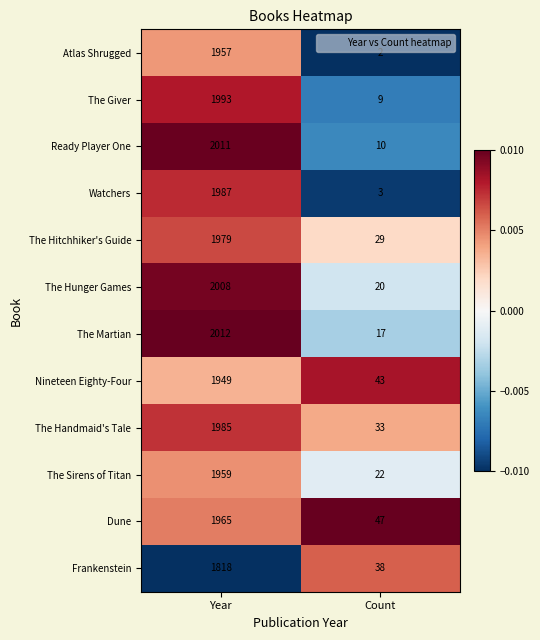

The Atlas Shrugged series shows 3 at Count. True or false?

False